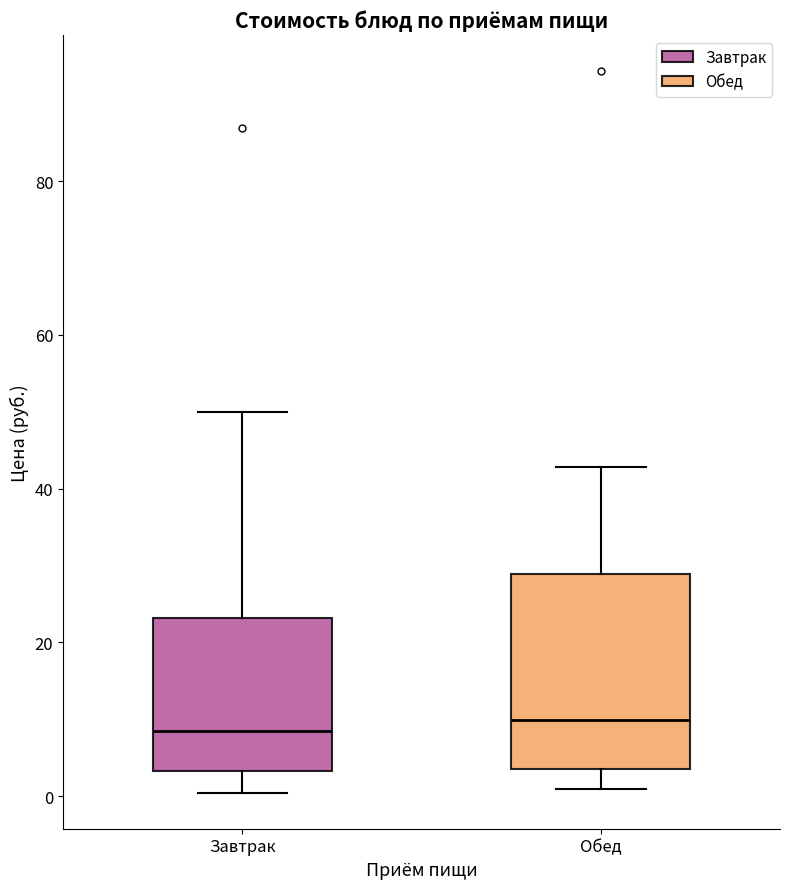

Comparing the boxes themselves (not the whiskers), which one is the tallest?

Обед